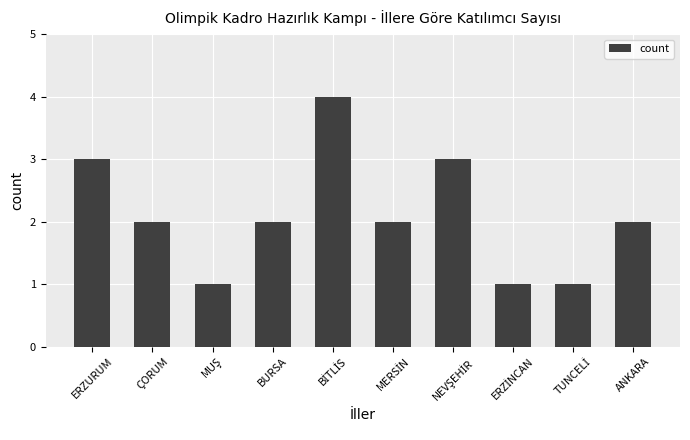

Reading left to right, list all the values displayed in this chart.

3	2	1	2	4	2	3	1	1	2